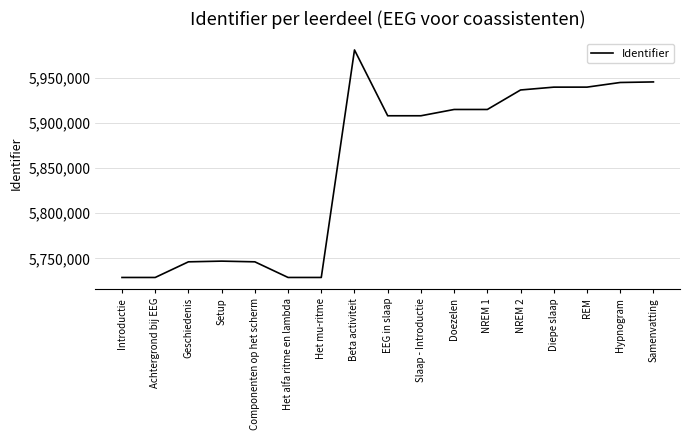

At which category does the chart reach its peak across all series?

Beta activiteit